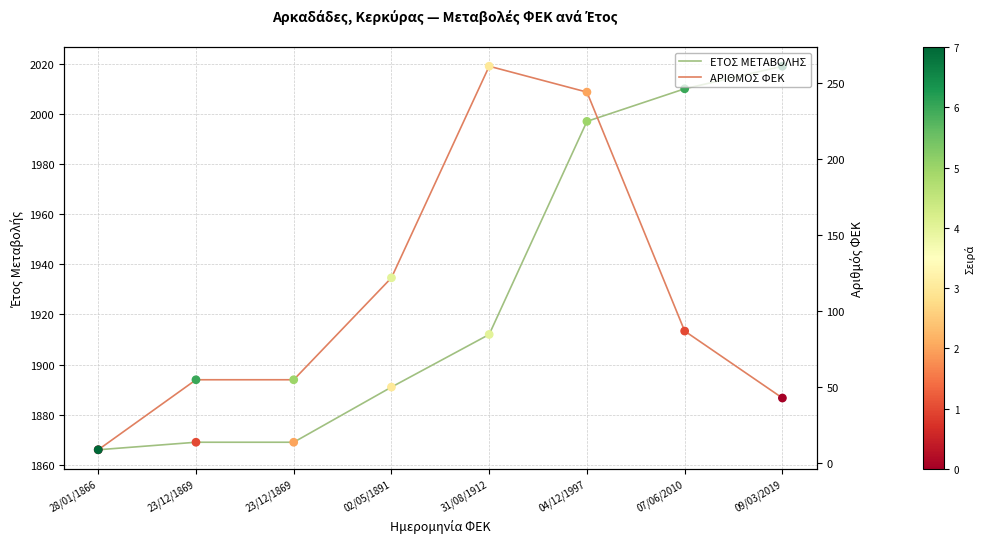

Which series contains the highest Y value?

ΕΤΟΣ ΜΕΤΑΒΟΛΗΣ